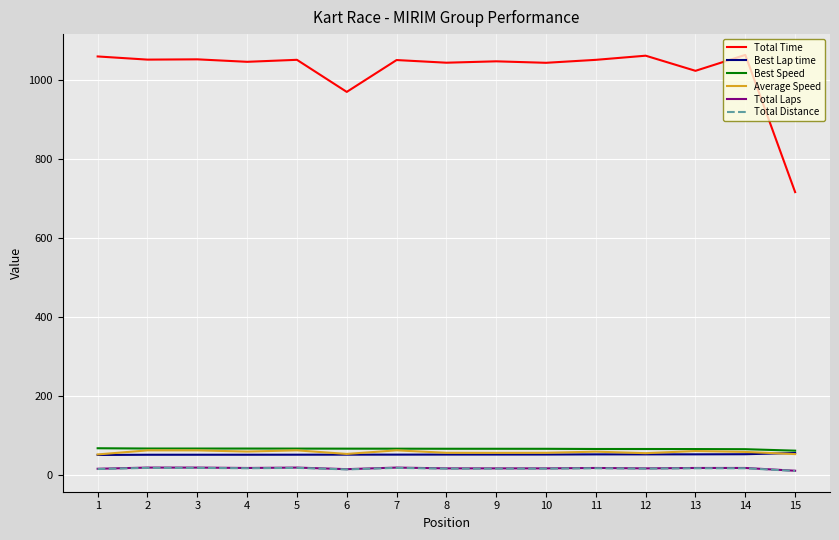

At which label does Best Speed first exceed 66?

1